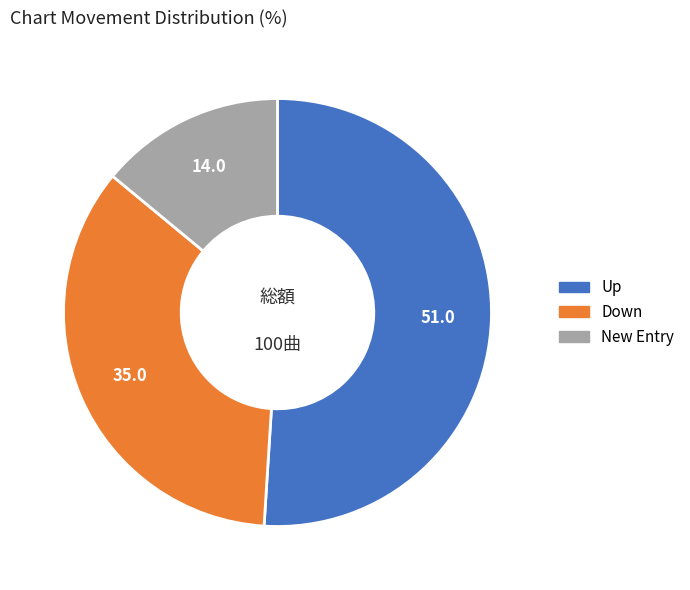

How many slices are in this pie chart?

3